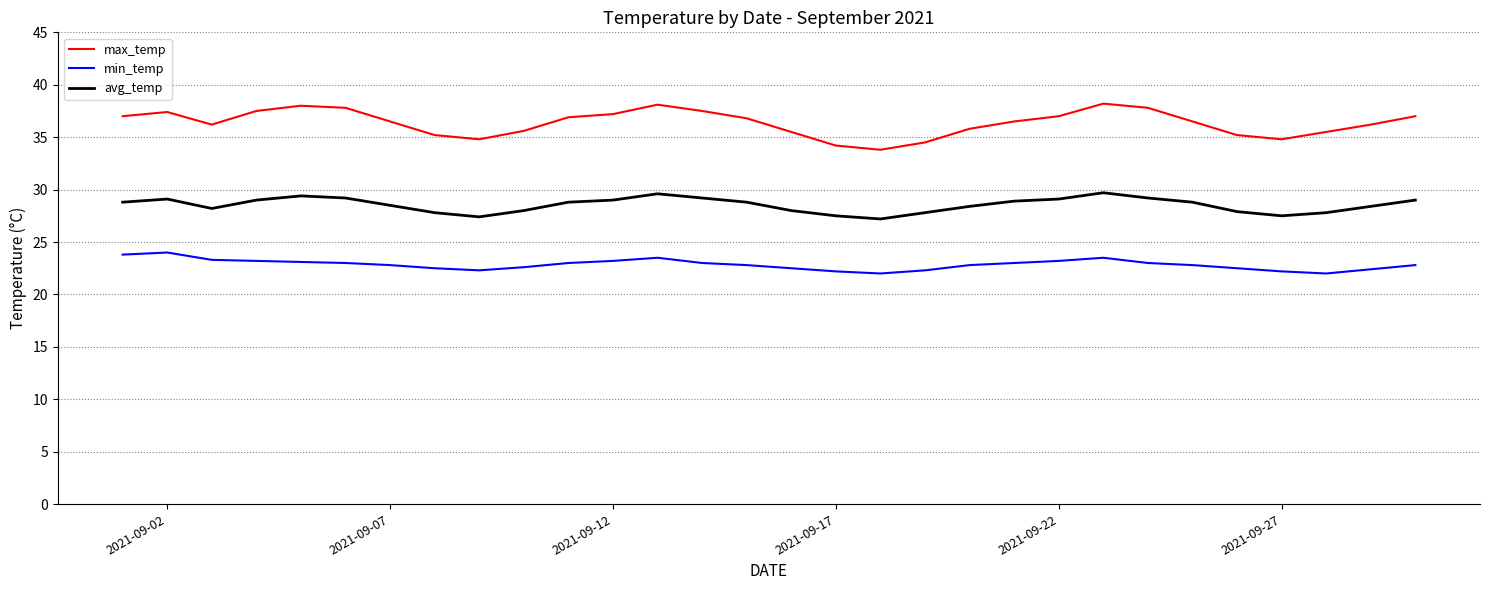

List the series in order of their overall mean, highest first.

max_temp, avg_temp, min_temp